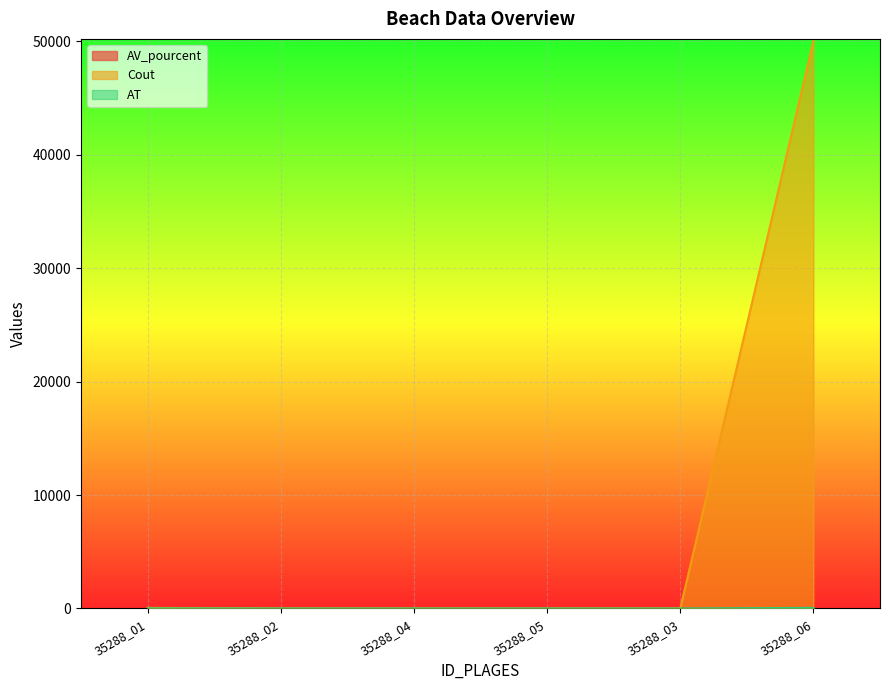

Does the chart display data point markers on the line(s)?

No